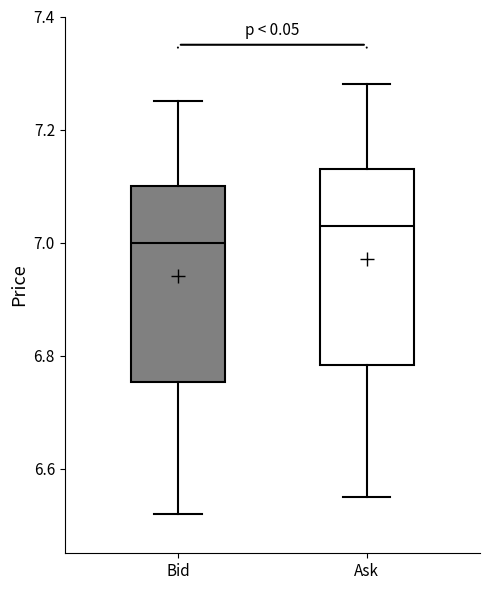

Reading left to right, read every box against the y-axis: the position of its median line, the range the box covers, and the ends of its whiskers. The values are not printed on the chart, so give them approximately, as read against the axis.

Bid: median 7.00, box 6.76 to 7.10, whiskers 6.52 to 7.26
Ask: median 7.04, box 6.78 to 7.14, whiskers 6.56 to 7.28